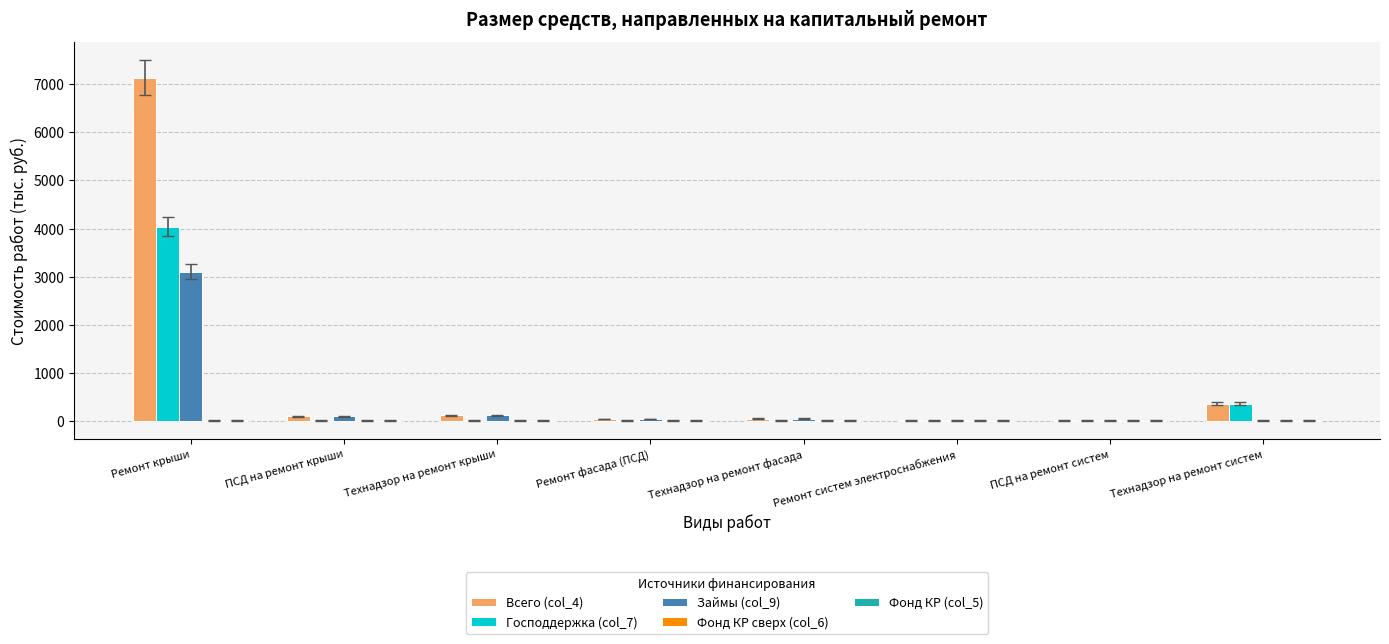

Which category has the highest value across all series?

Ремонт крыши